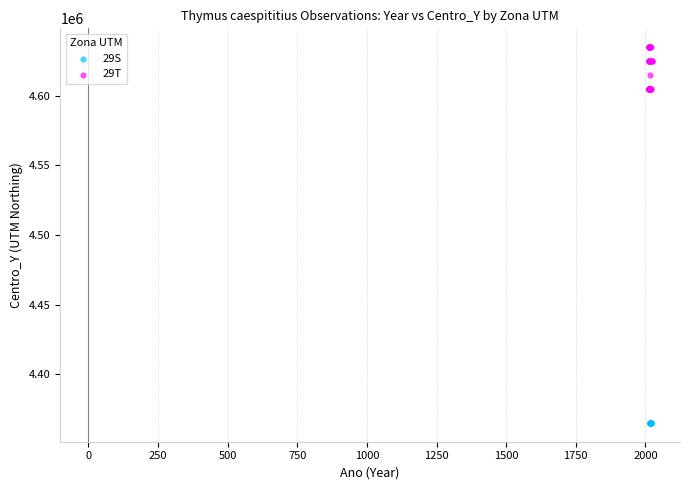

Which series reaches the maximum Y coordinate?

29T